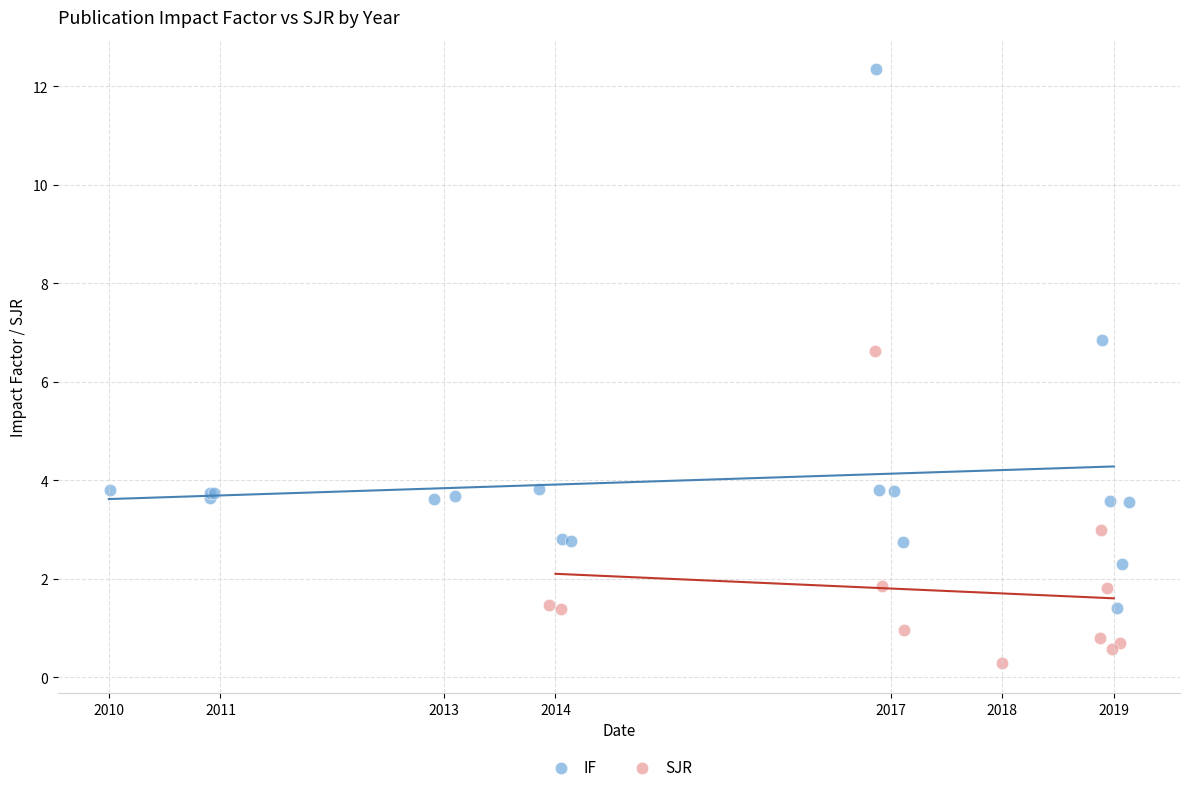

Which series has the widest spread of Y values?

IF